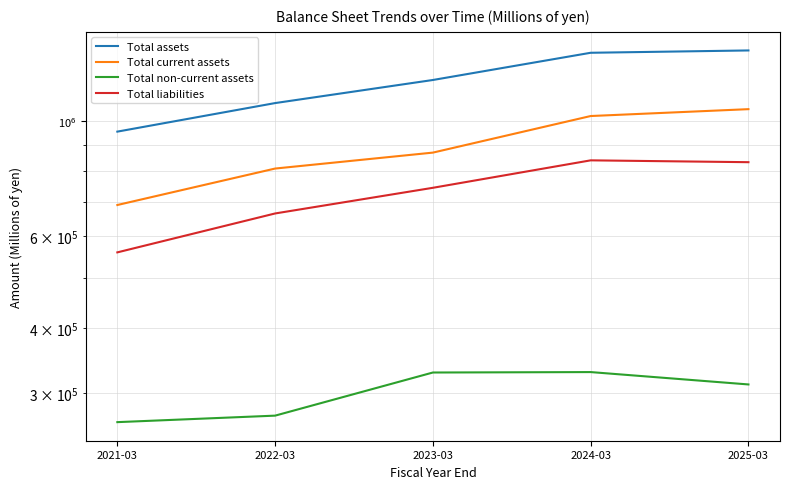

Count the number of categories in the chart.

5